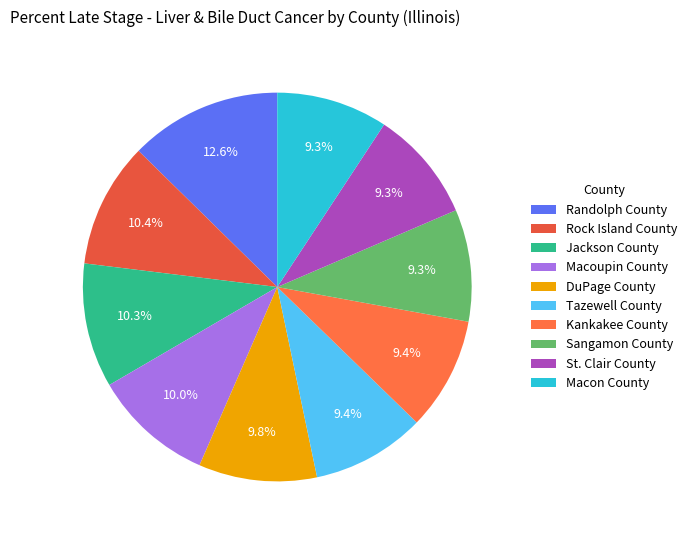

Rank the categories by value from highest to lowest.

Randolph County, Rock Island County, Jackson County, Macoupin County, DuPage County, Tazewell County, Kankakee County, Sangamon County, St. Clair County, Macon County